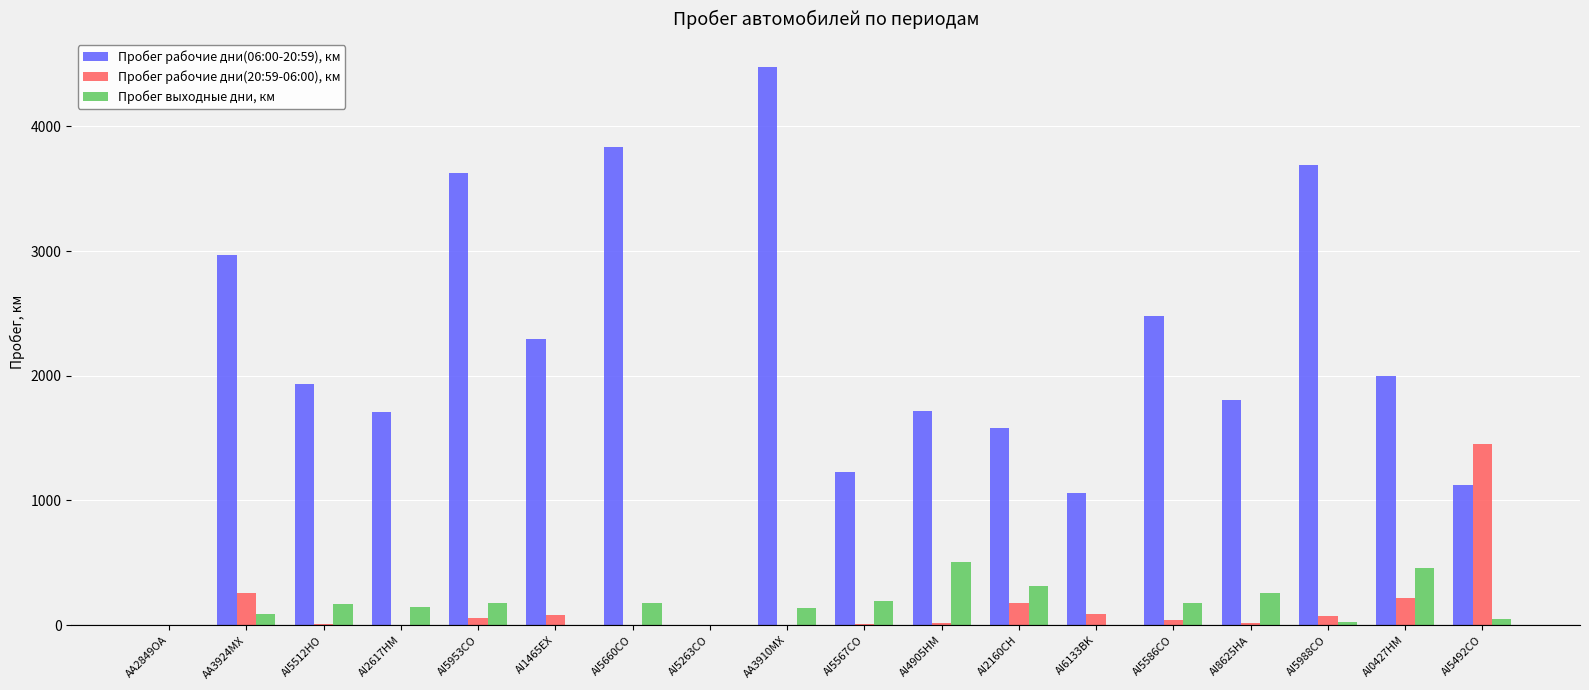

Which series has the largest total across all categories?

Пробег рабочие дни(06:00-20:59), км